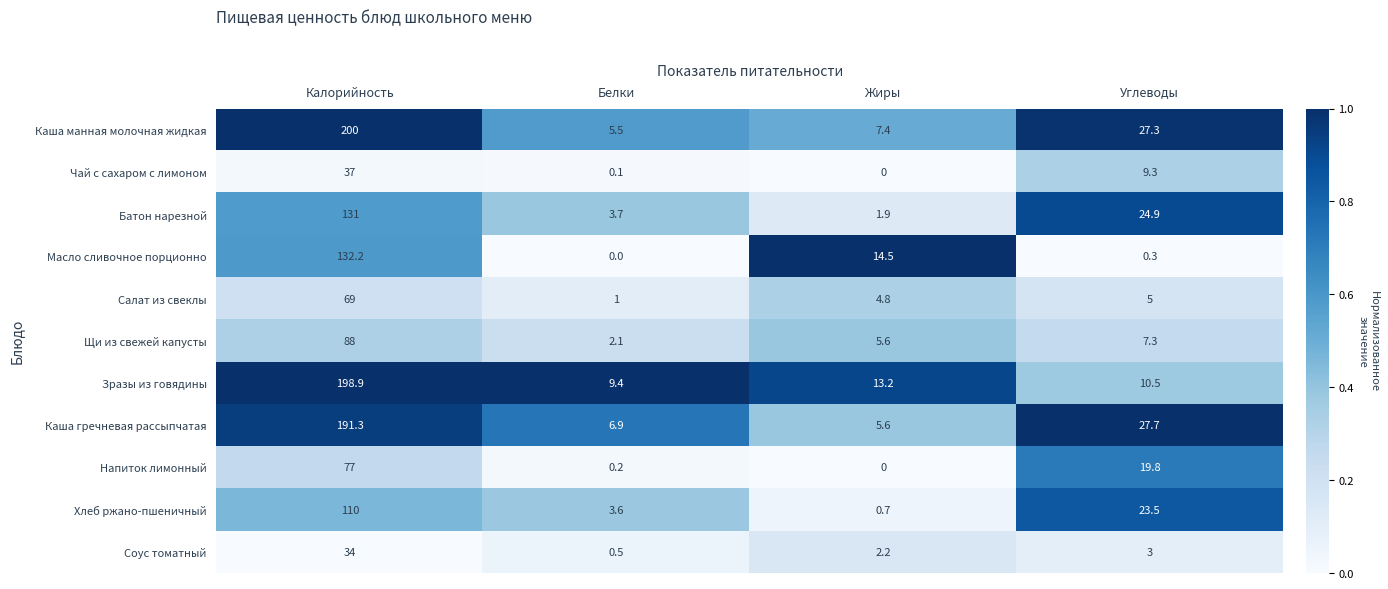

The value of Зразы из говядины at Жиры is 22.4. True or false?

False